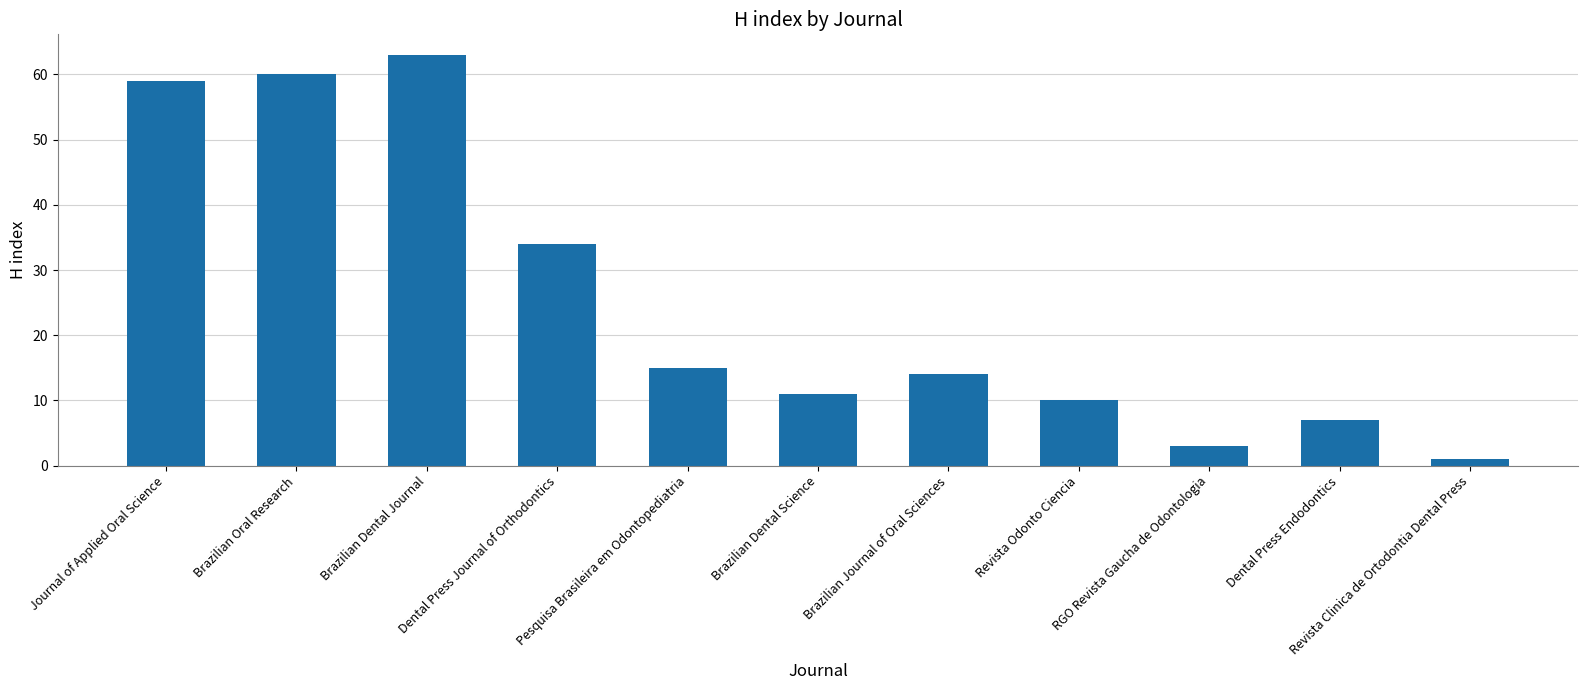

Reading left to right, list all the values displayed in this chart.

59	60	63	34	15	11	14	10	3	7	1